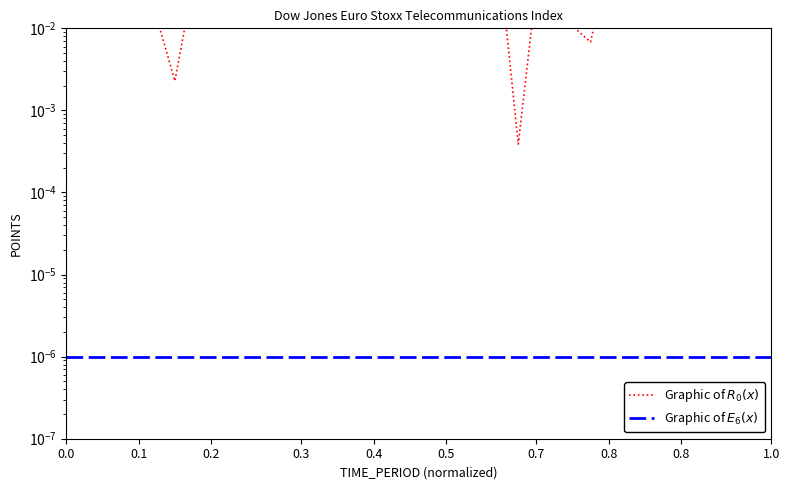

The Graphic of $R_0(x)$ series shows 0.2 at 1.0. True or false?

True